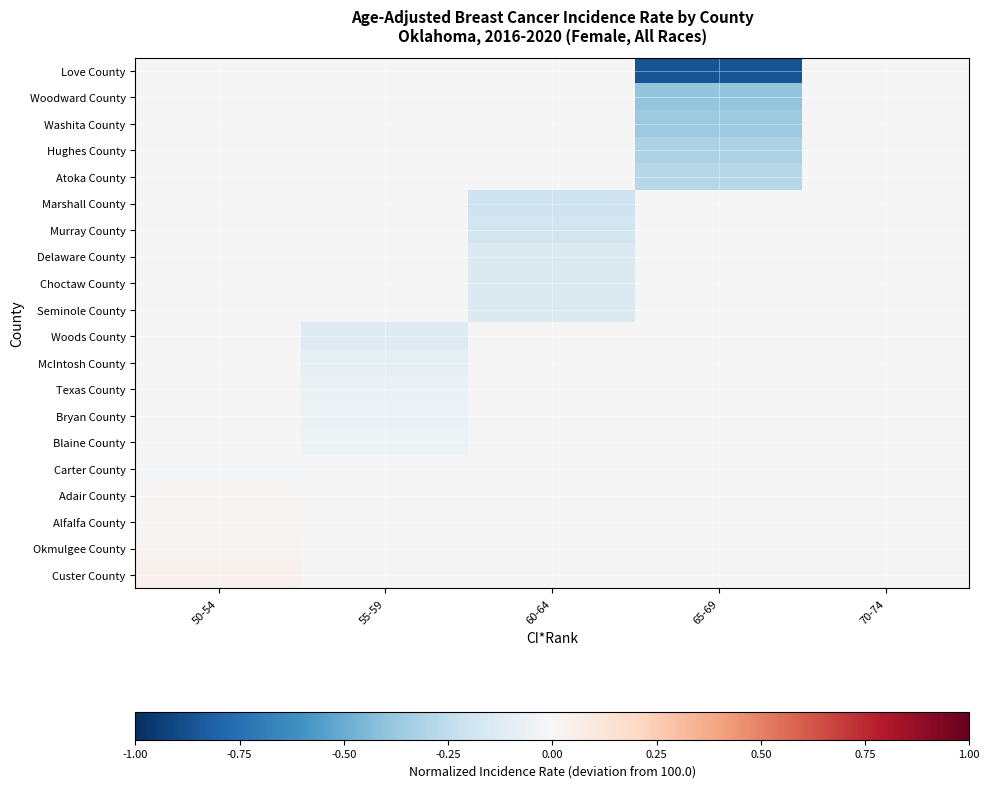

Count the number of categories in the chart.

5